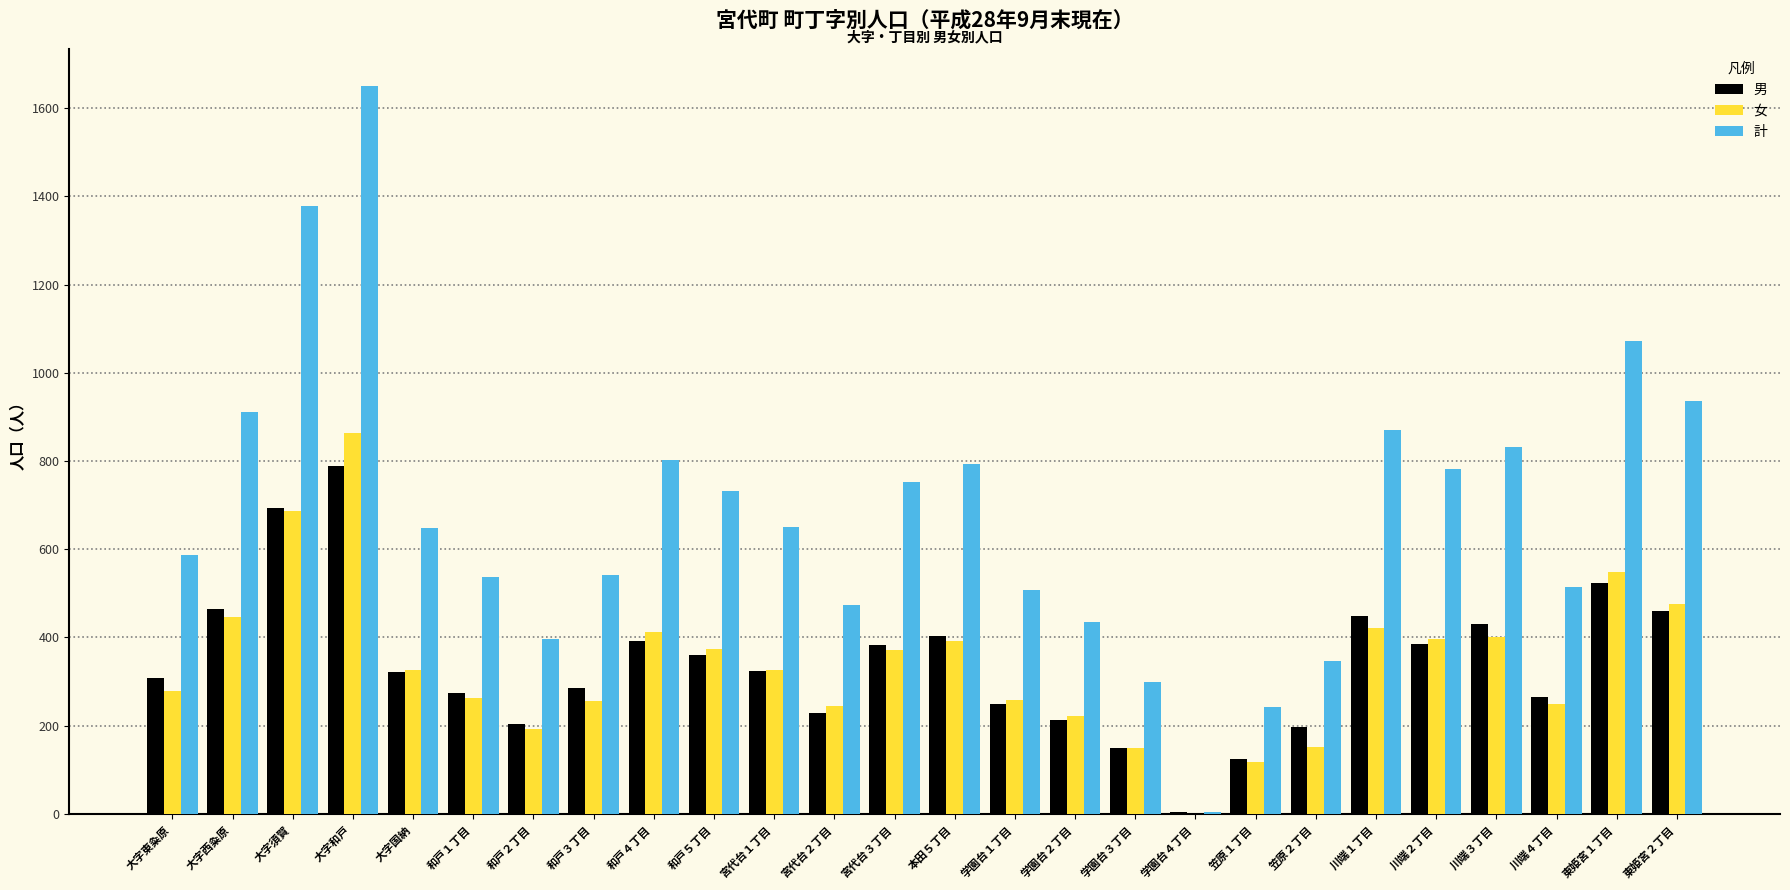

Which series has the widest spread of values?

計